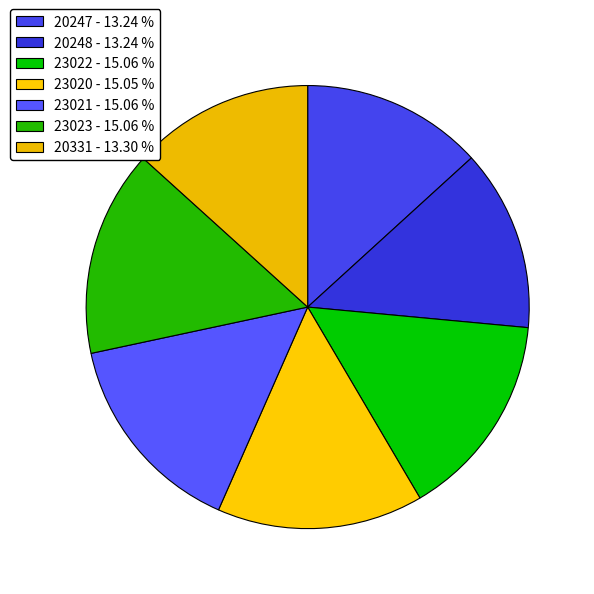

Count the number of slices in the pie.

7